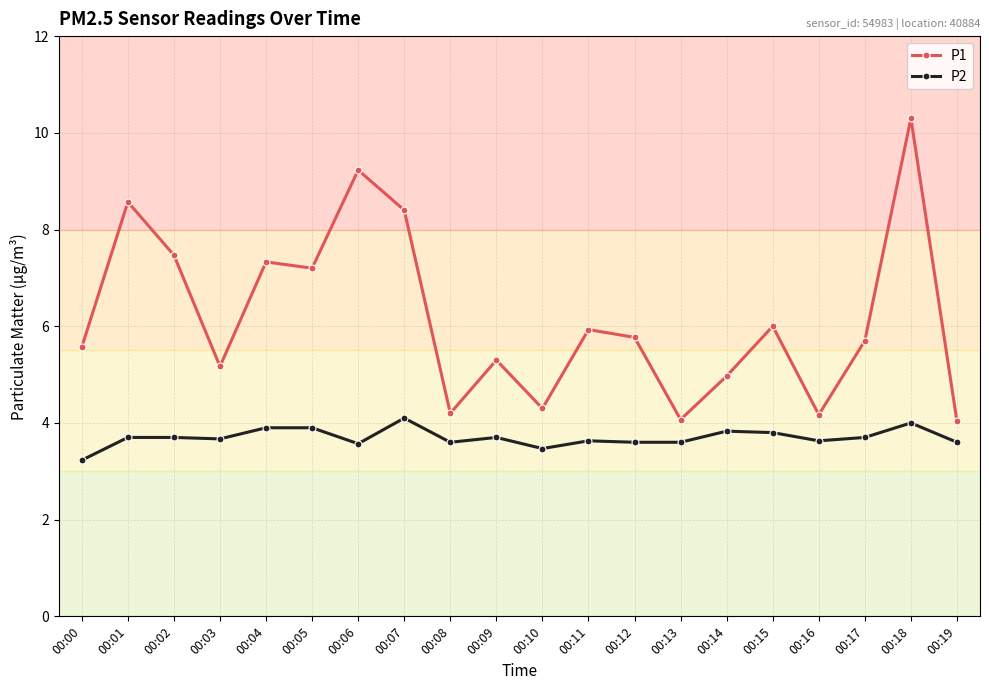

What is the difference between the highest and lowest values at 00:17?

2.0